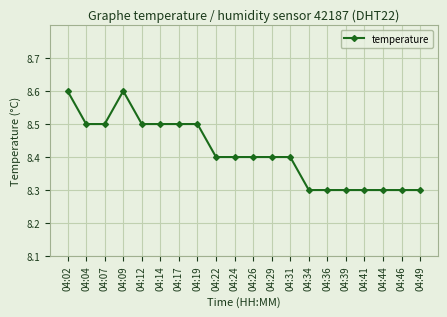

How many categories are shown in the chart?

20